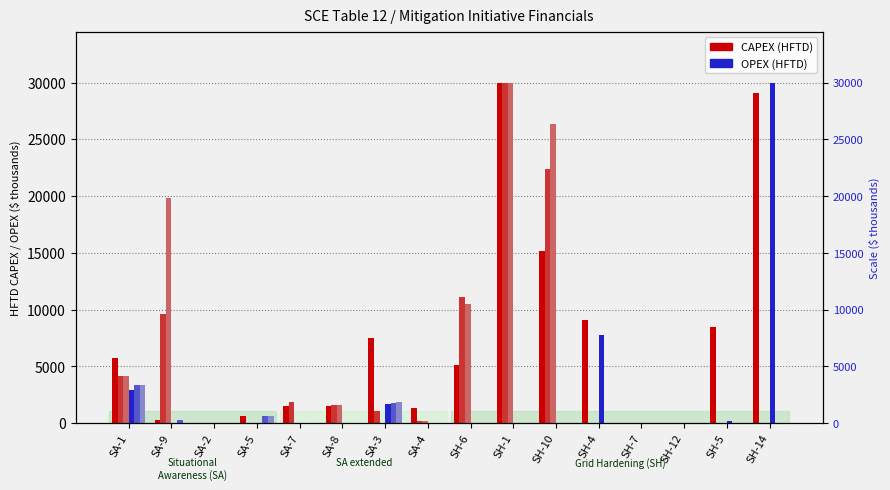

The 2022 HFTD OPEX series shows 3170.3 at SA-3. True or false?

False